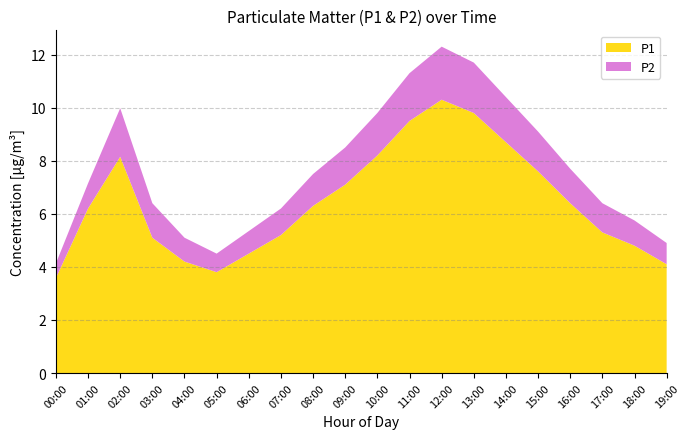

Reading left to right, extract all data points from this chart.

P1: 3.6	6.2	8.2	5.1	4.2	3.8	4.5	5.2	6.3	7.1	8.2	9.5	10.3	9.8	8.7	7.6	6.4	5.3	4.8	4.1
P2: 0.6	0.9	1.8	1.3	0.9	0.7	0.8	1.0	1.2	1.4	1.6	1.8	2.0	1.9	1.7	1.5	1.3	1.1	0.9	0.8